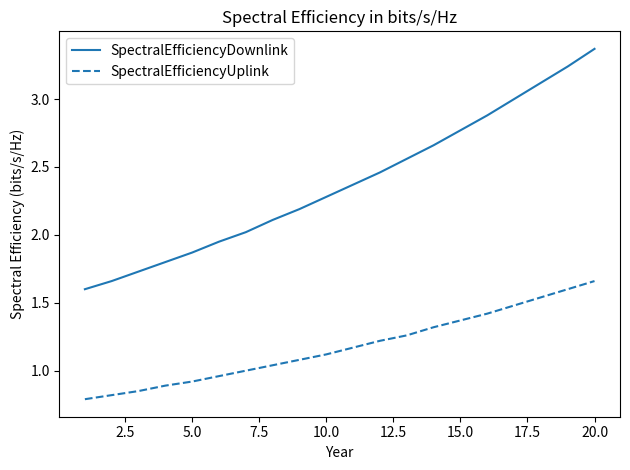

What is the difference between the maximum and minimum values in the SpectralEfficiencyDownlink series?

1.8